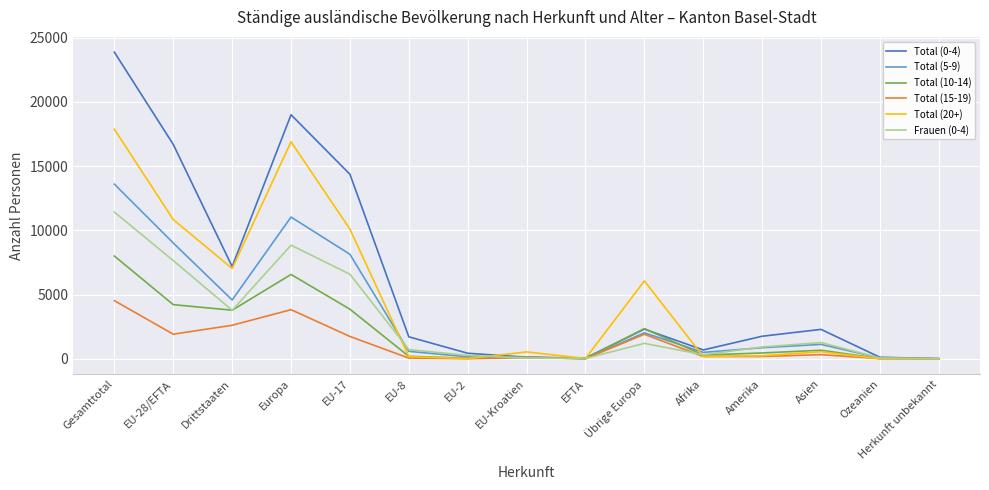

Is it true that Frauen (0-4) equals 11424 at Gesamttotal?

True